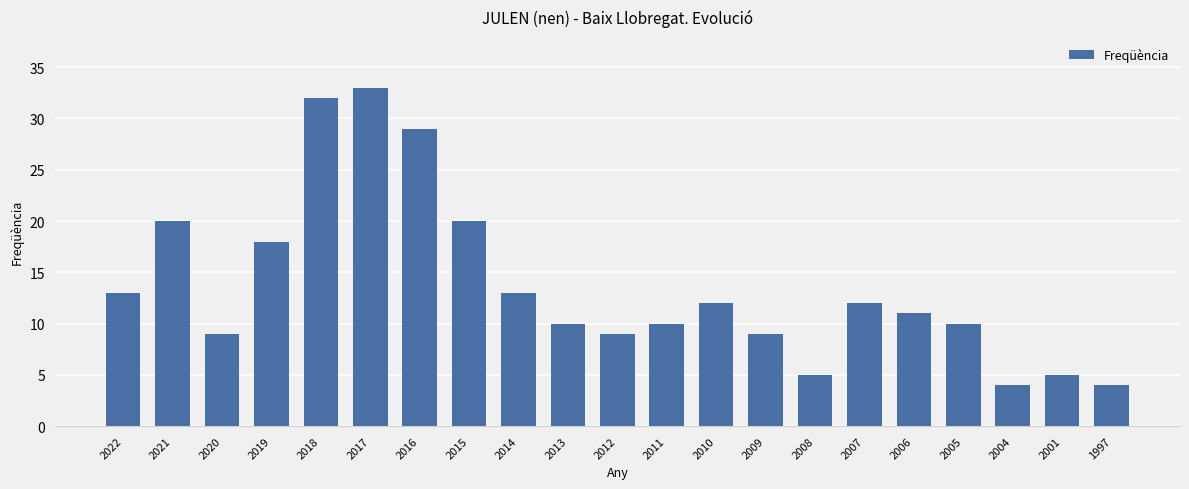

Which category has the highest value across all series?

2017